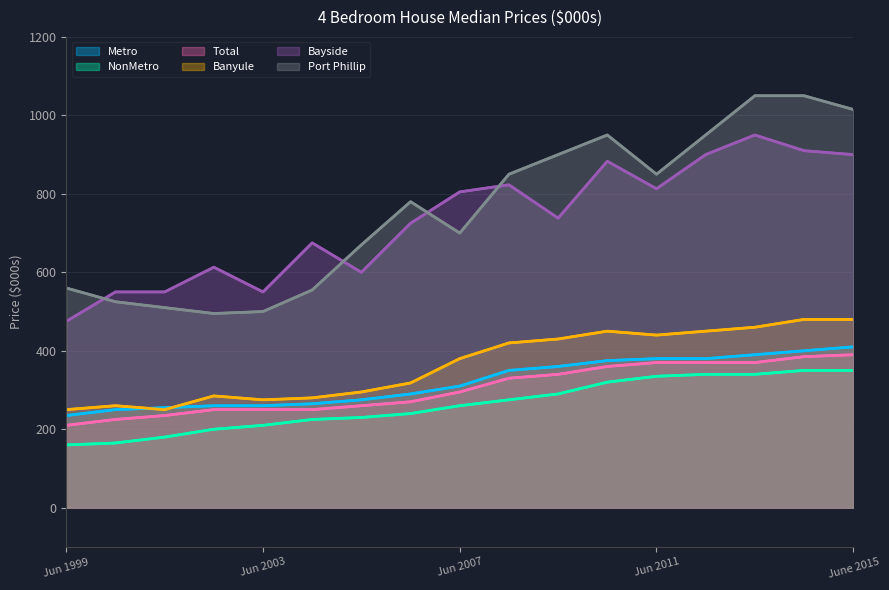

True or false: Total has a value of 330 at Jun 2000.

False